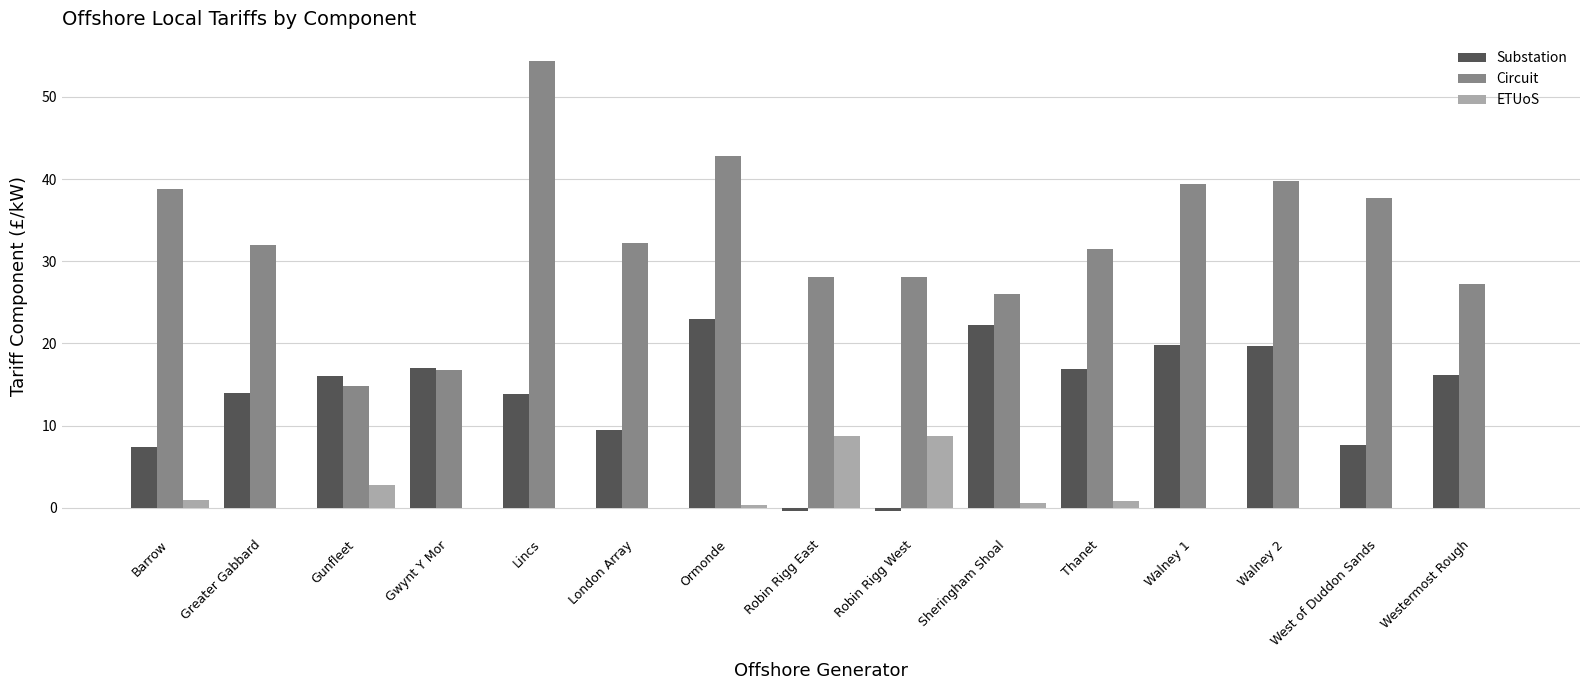

At which label is ETUoS closest to 4?

Gunfleet